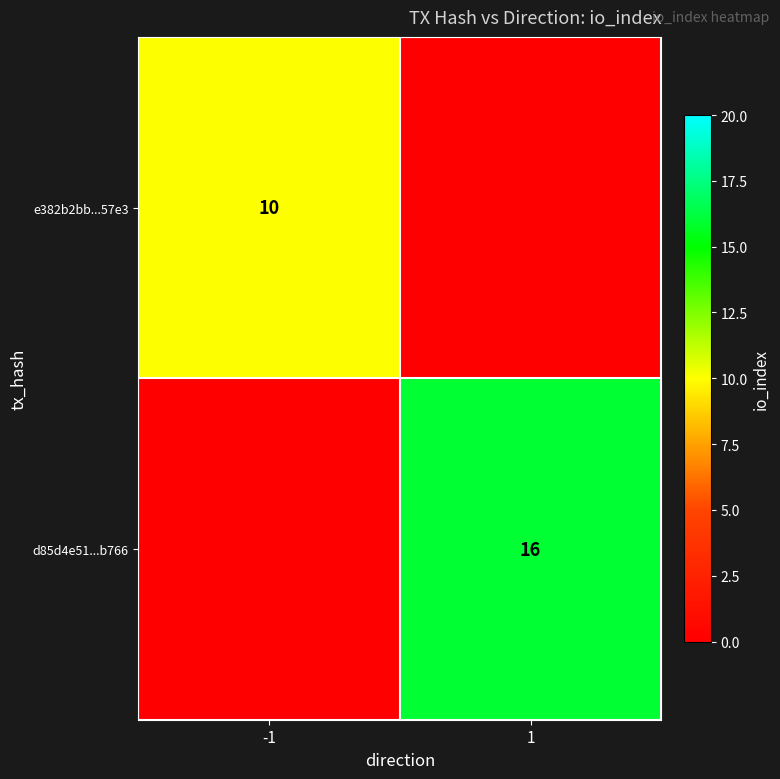

Is the value of d85d4e51...b766 at 1 greater than the value of e382b2bb...57e3 at -1?

Yes